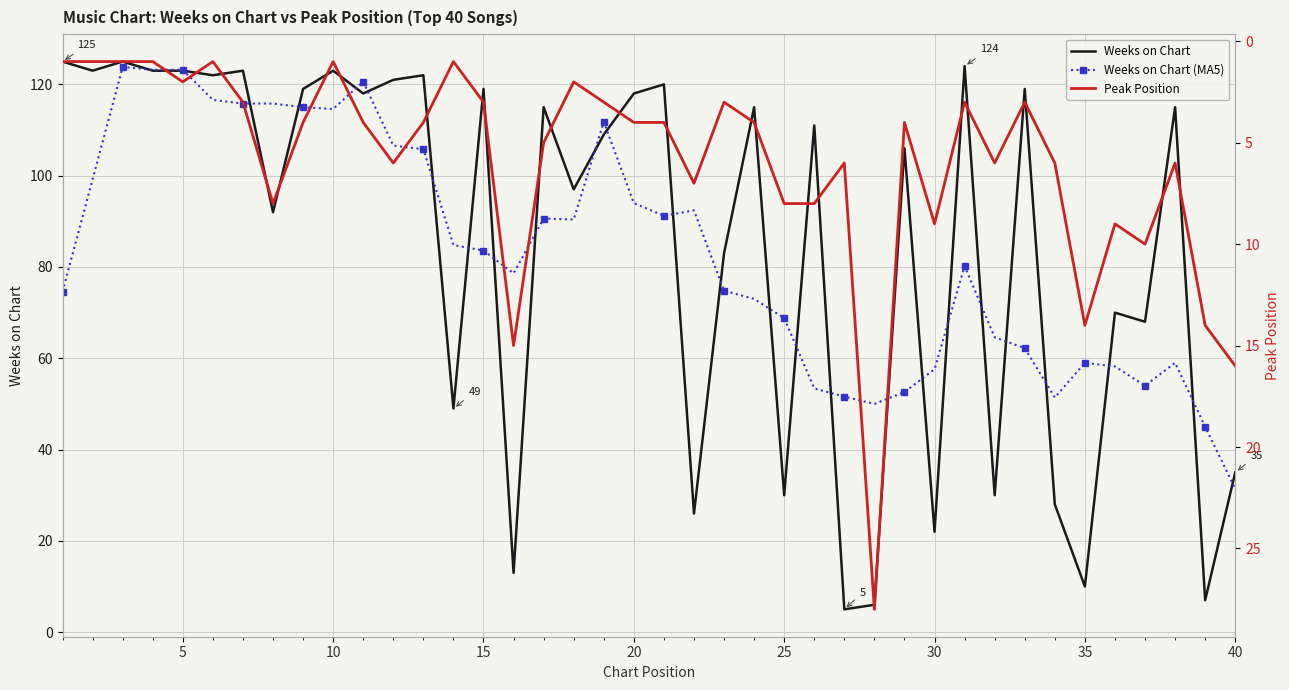

What is the minimum value for Weeks on Chart (MA5)?

31.4